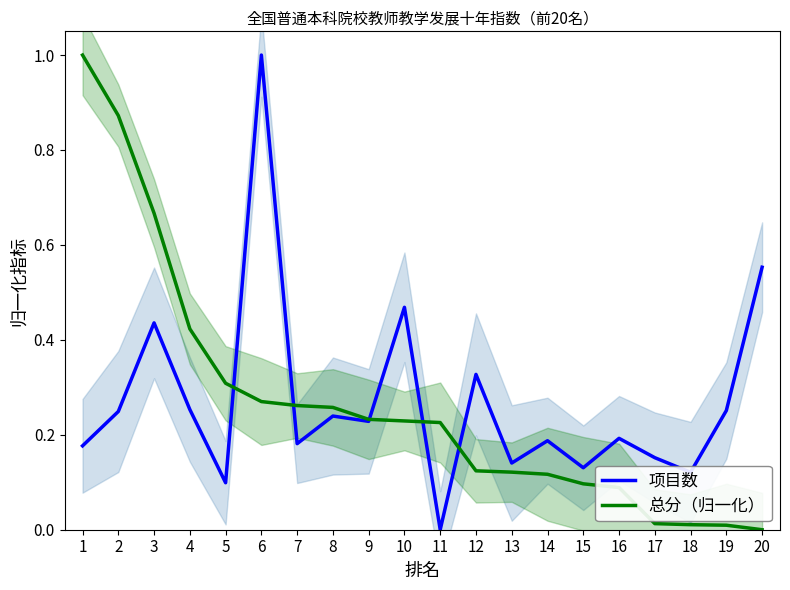

Which series has the largest total across all categories?

项目数